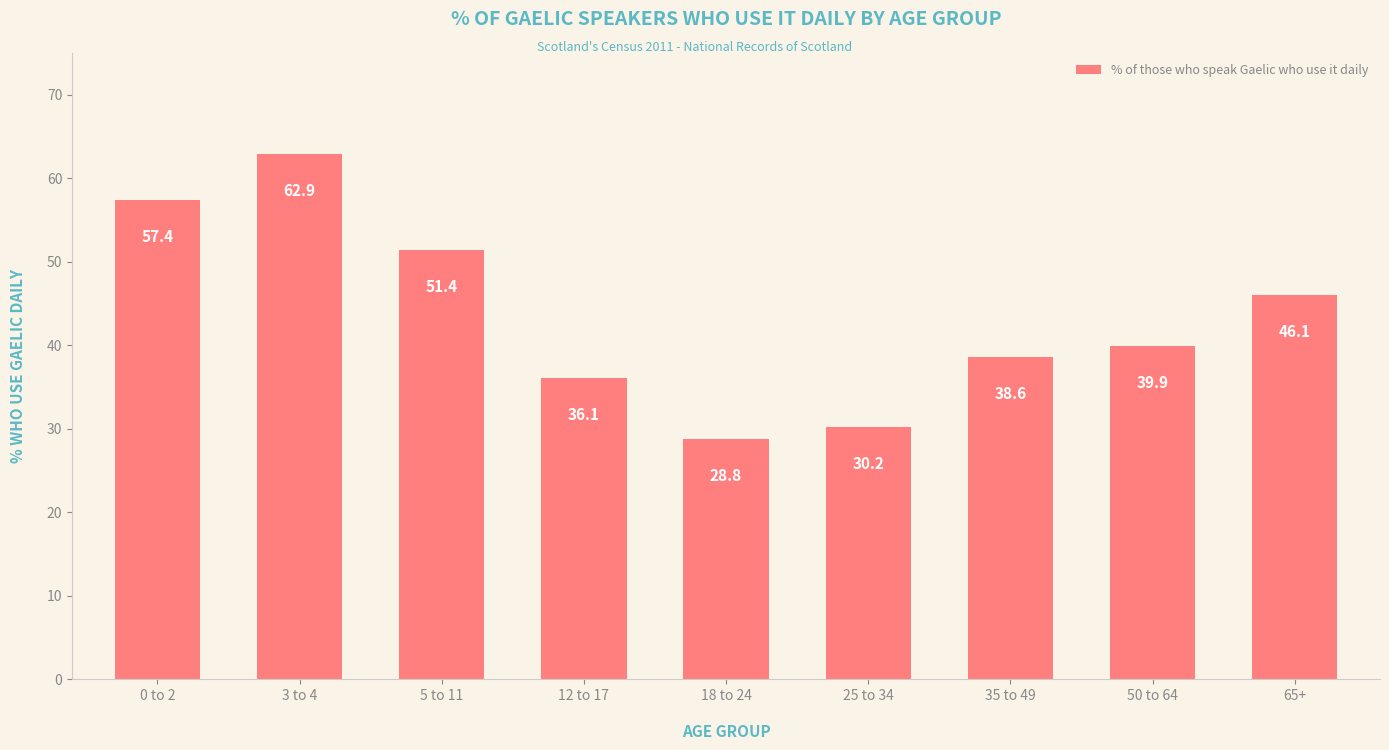

Reading left to right, list all the values displayed in this chart.

57.4	62.9	51.4	36.1	28.8	30.2	38.6	39.9	46.1